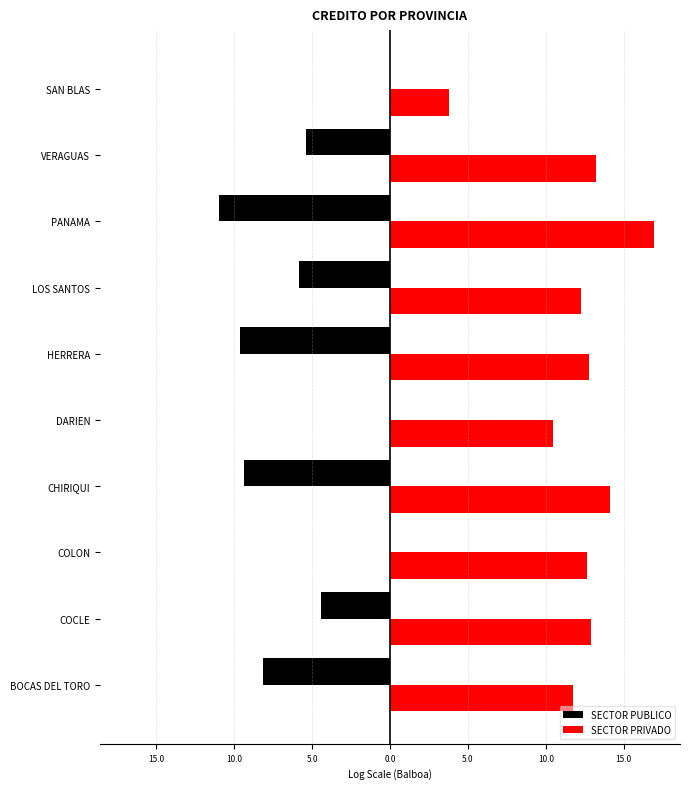

What are all the series names shown in the legend?

SECTOR PUBLICO, SECTOR PRIVADO